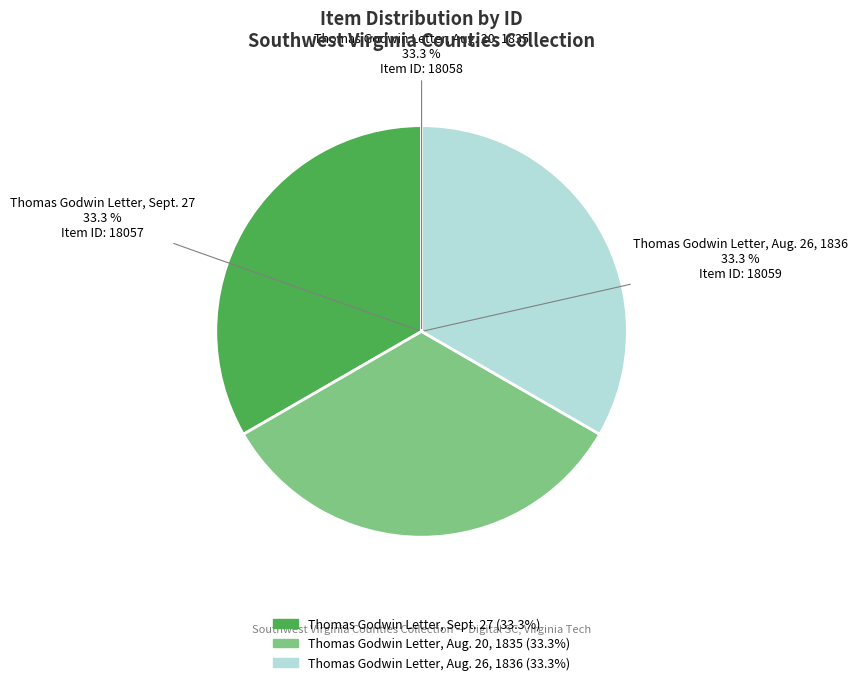

Approximately how many times larger is the value at Thomas Godwin Letter, Sept. 27 compared to Thomas Godwin Letter, Aug. 20, 1835?

1.0